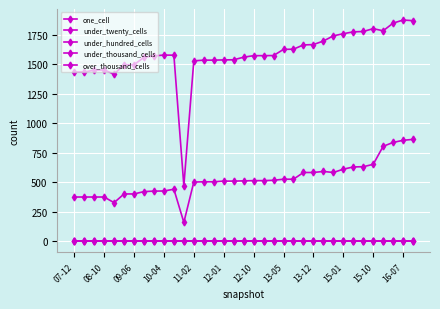

How many lines are shown in the chart?

5